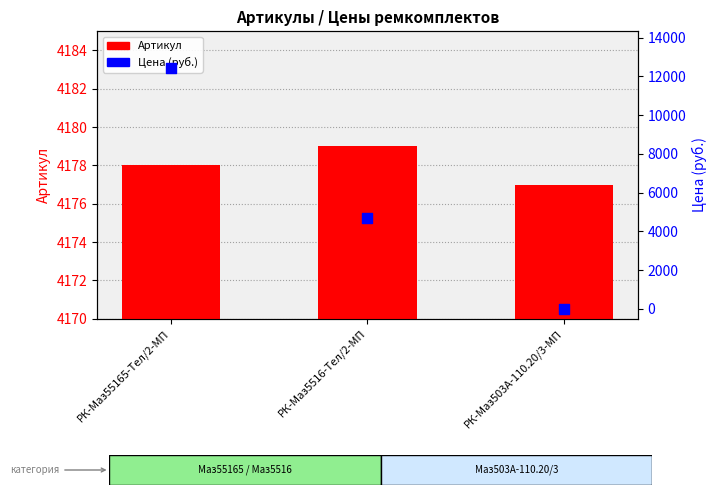

Which series has the largest total across all categories?

Цена (руб.)